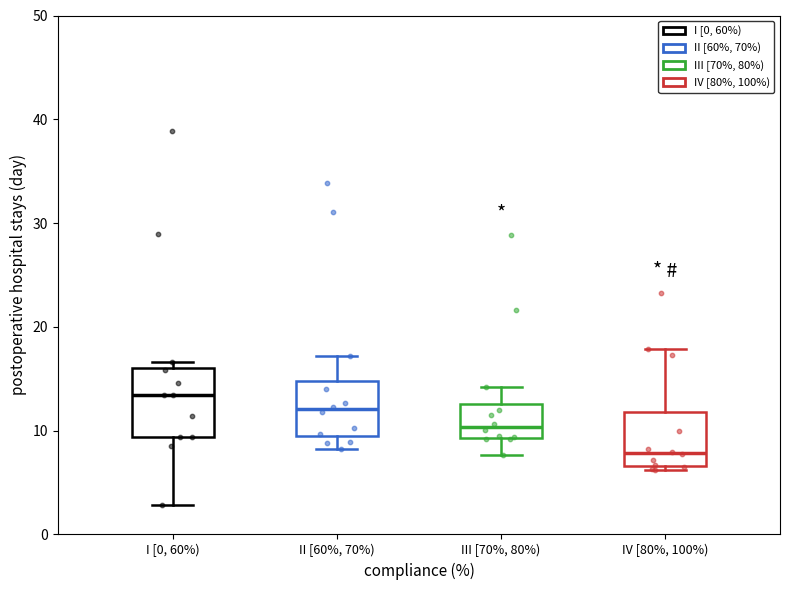

Where does the upper whisker of the box for IV [80%, 100%) end on the y-axis? The values are not printed on the chart, so give them approximately, as read against the axis.

18